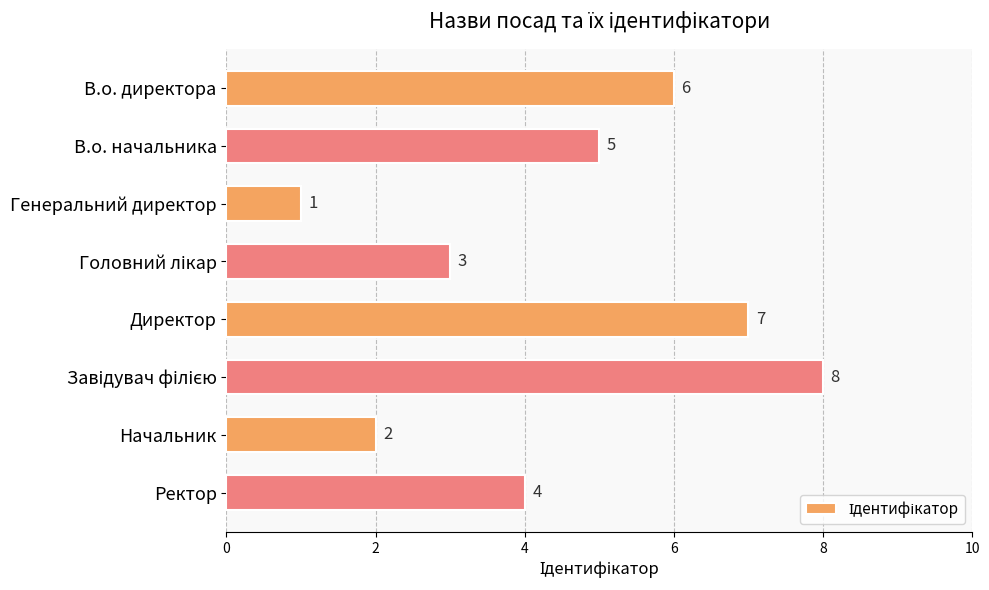

Reading top to bottom, what are all the values shown in this chart?

6	5	1	3	7	8	2	4